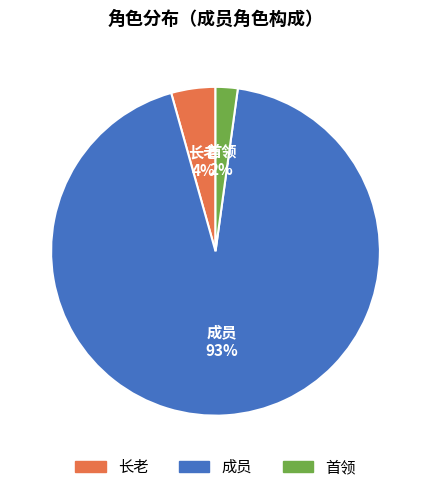

Rank the categories by value from lowest to highest.

首领, 长老, 成员